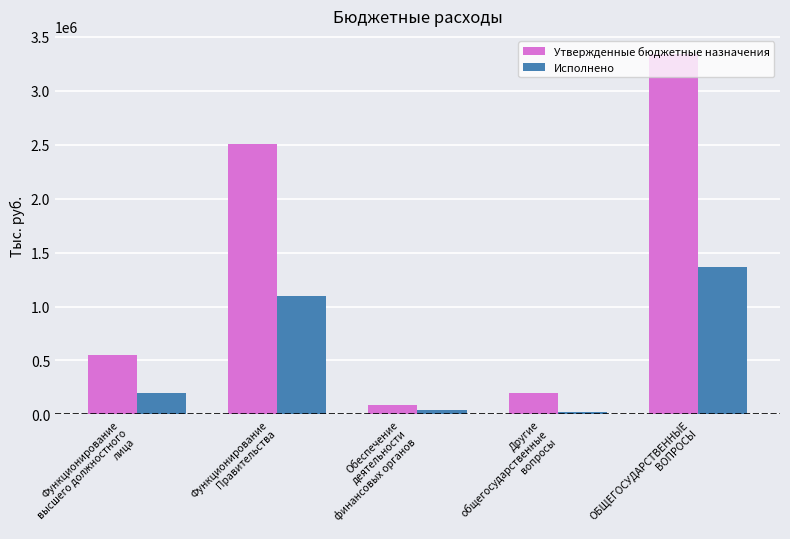

What is the spread (max minus min) of values at Функционирование
высшего должностного
лица?

354546.8